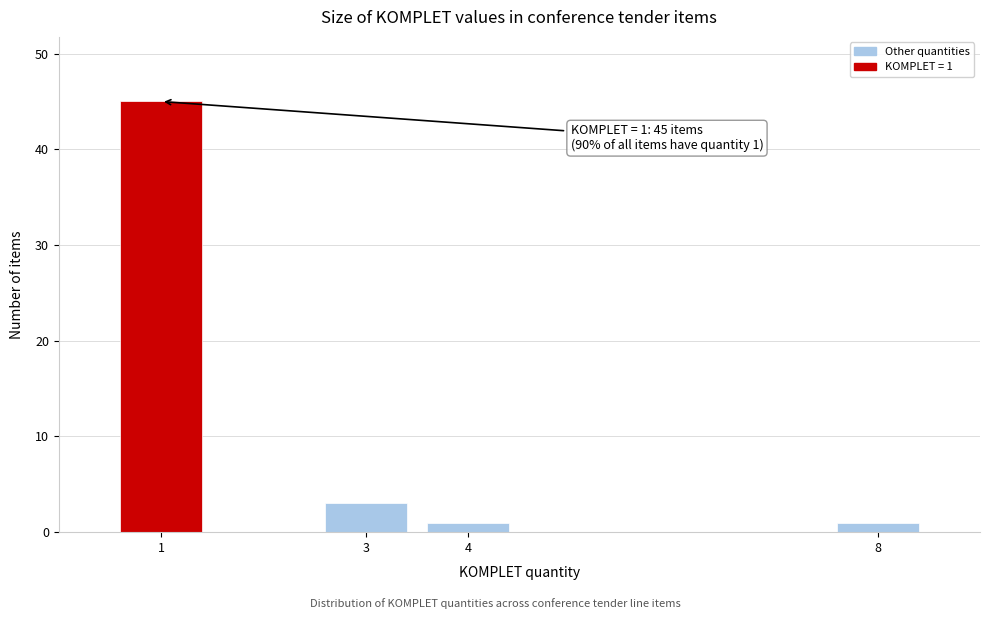

Reading left to right, transcribe all the data shown in this chart.

45	3	1	1